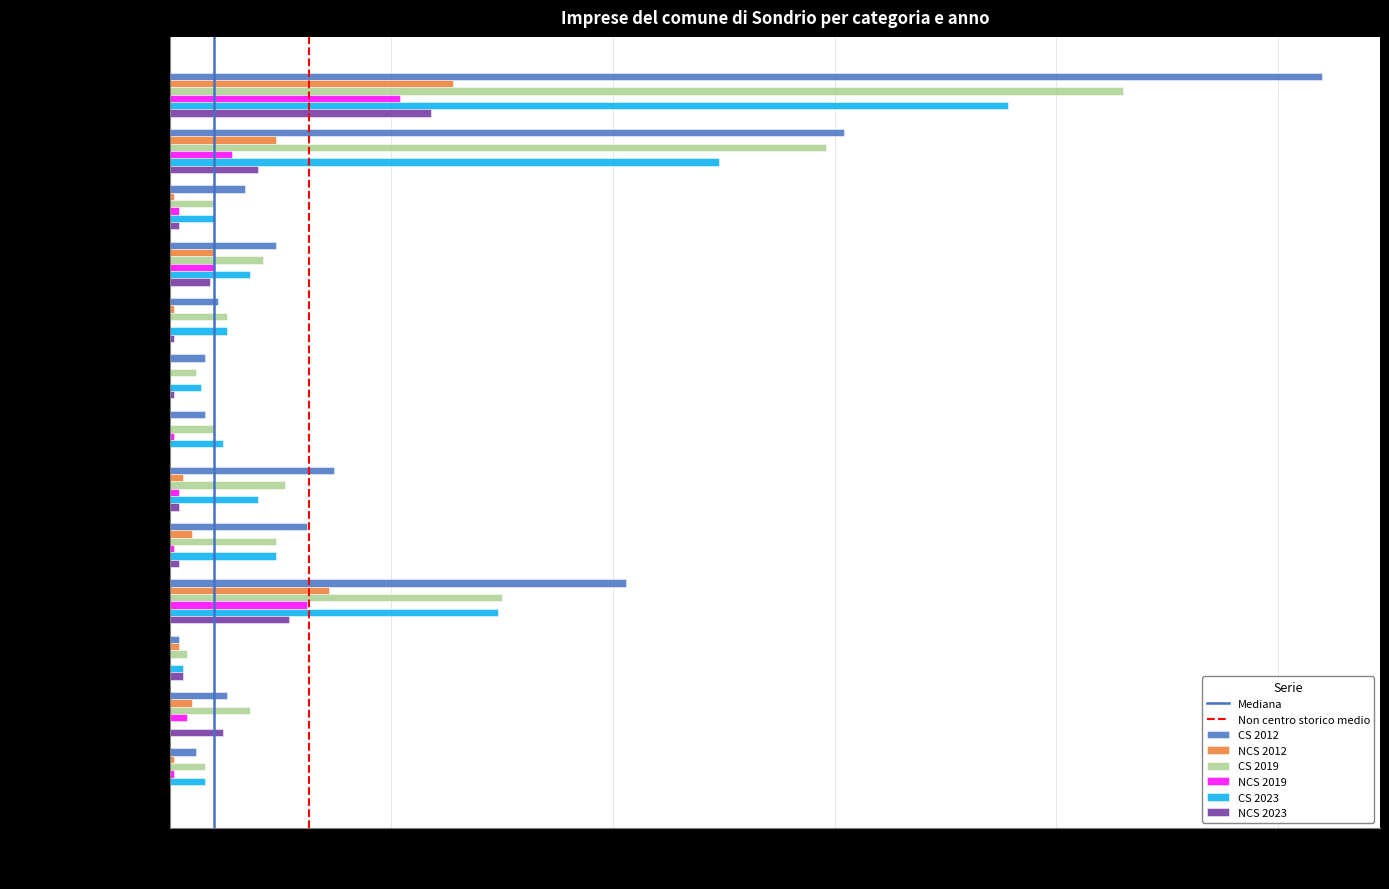

The value of CS 2019 at Tabacchi is 13. True or false?

True